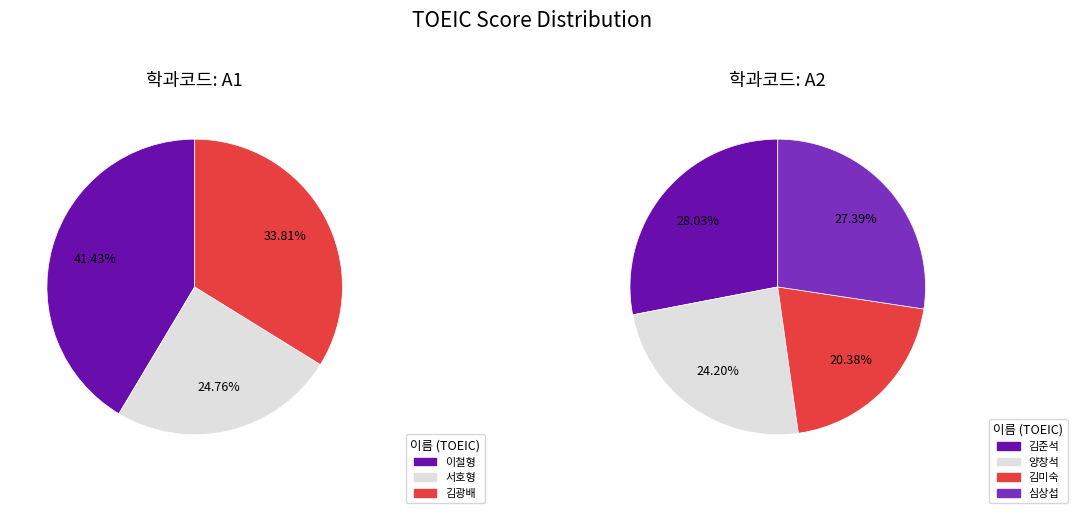

Which category has the smallest portion of the pie?

서호형